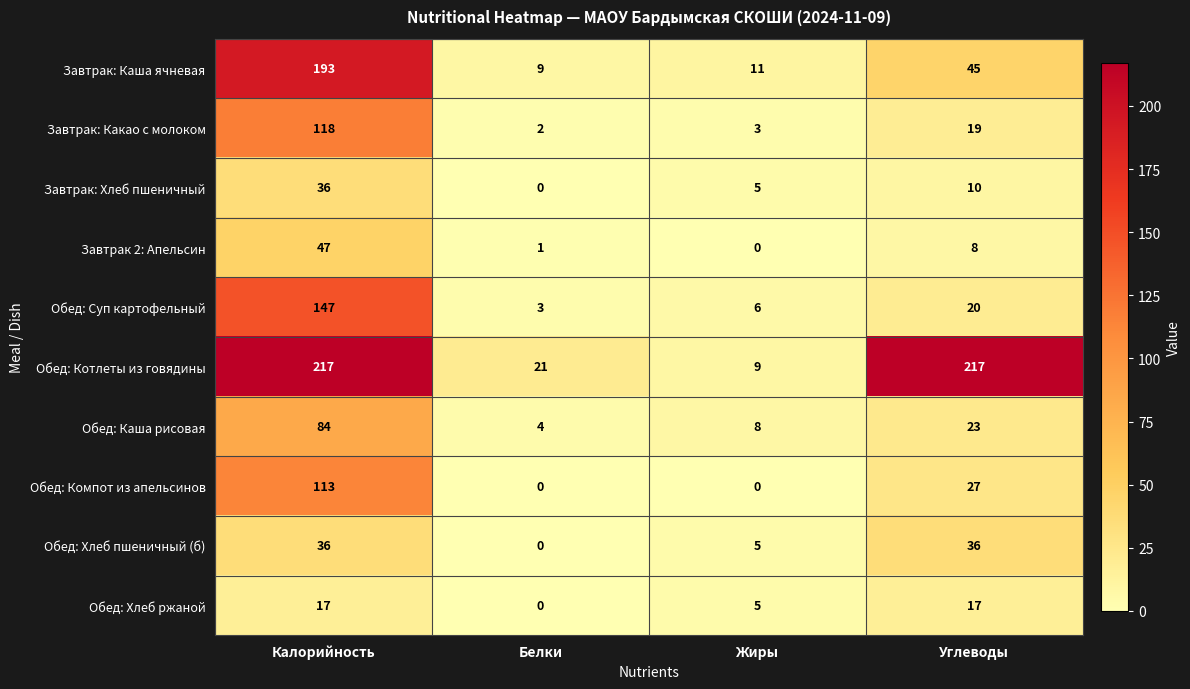

The value of Завтрак: Какао с молоком at Жиры is 3. True or false?

True